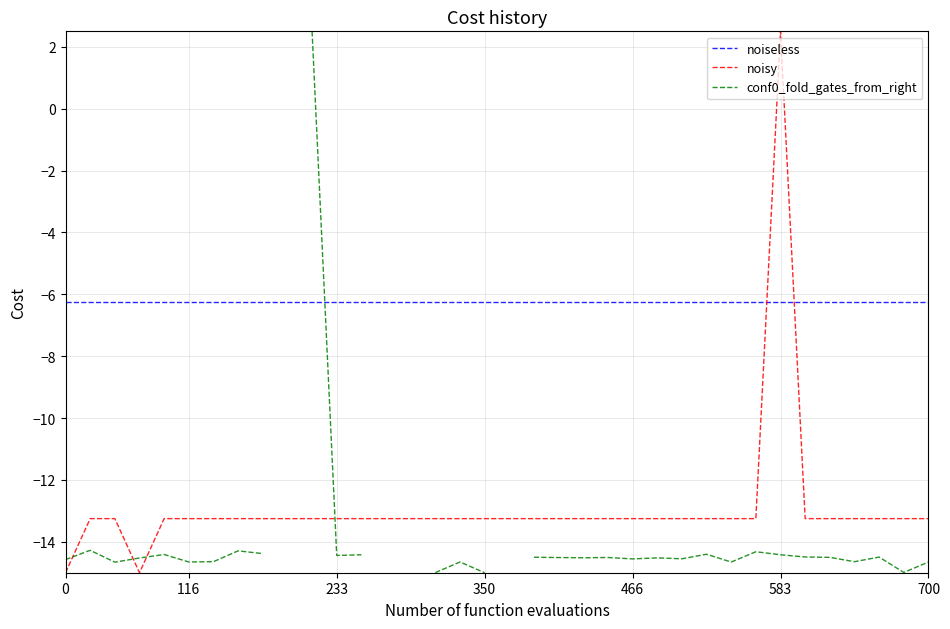

How many times do noiseless and noisy cross each other?

2